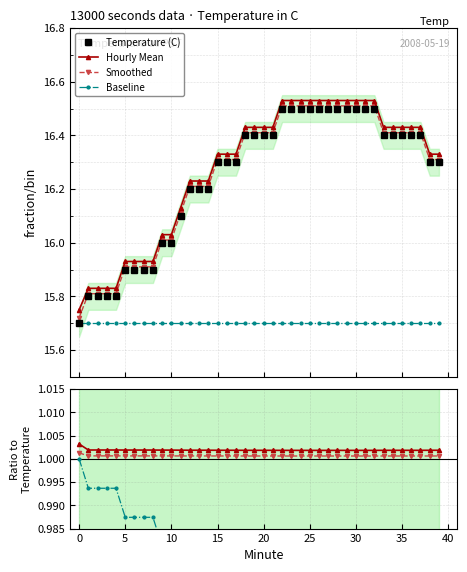

How many lines are shown in the chart?

4